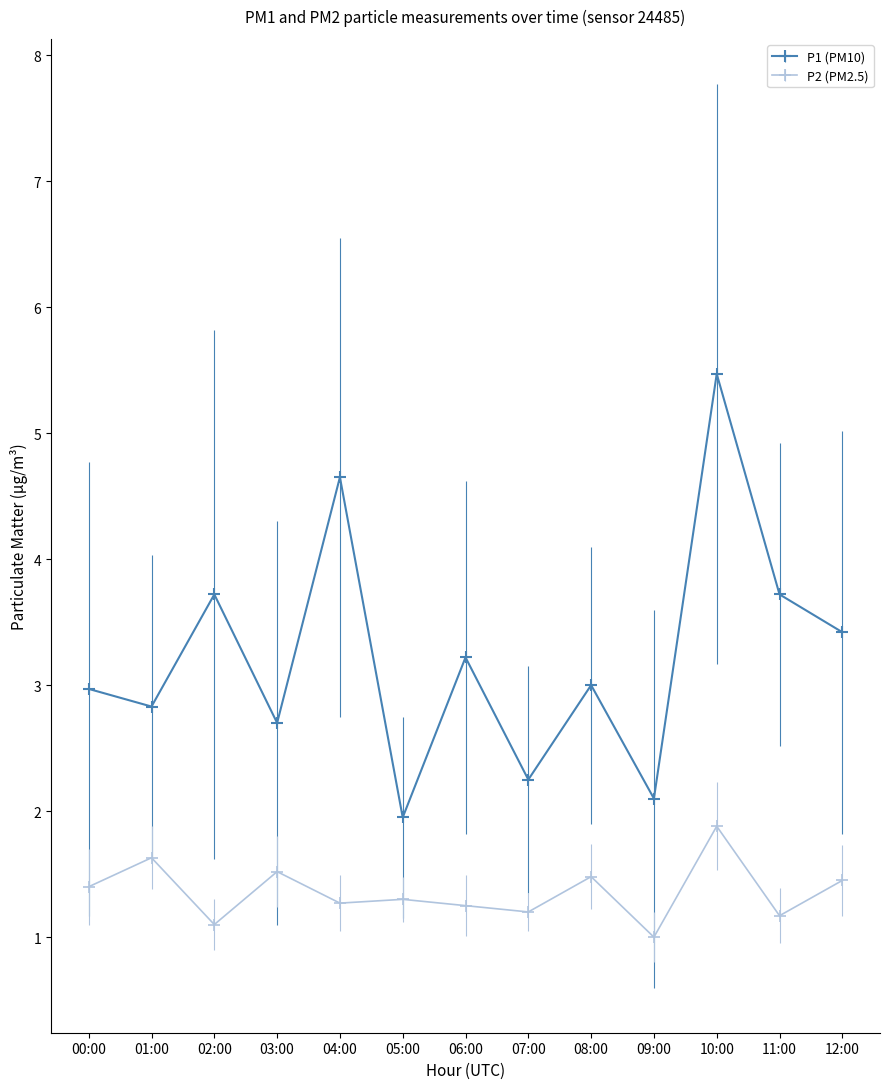

At which category does P1 (PM10) reach its first local peak?

02:00